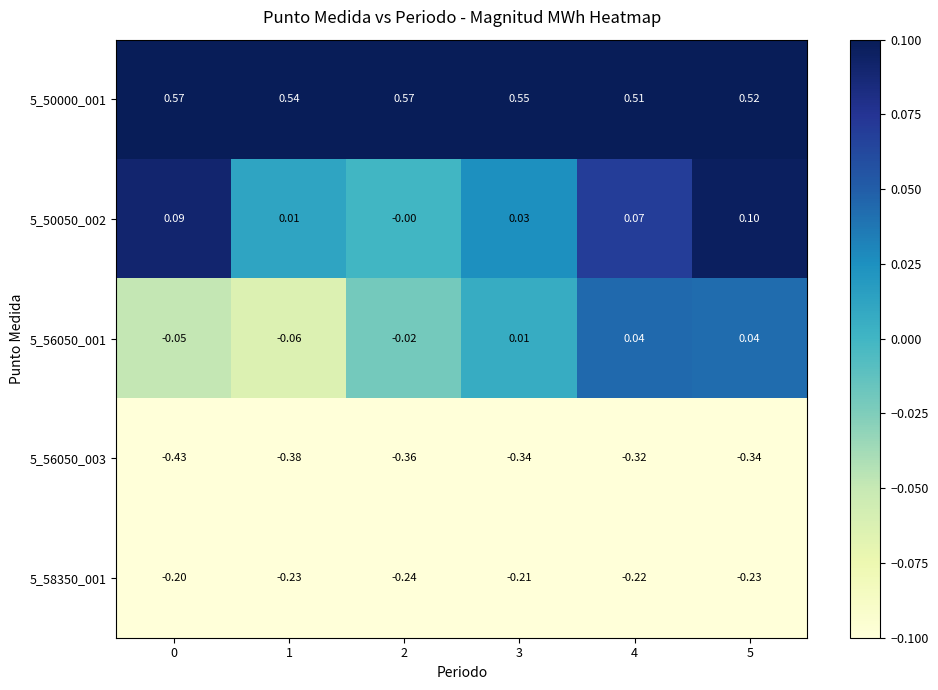

At how many categories does at least one series exceed 0?

6